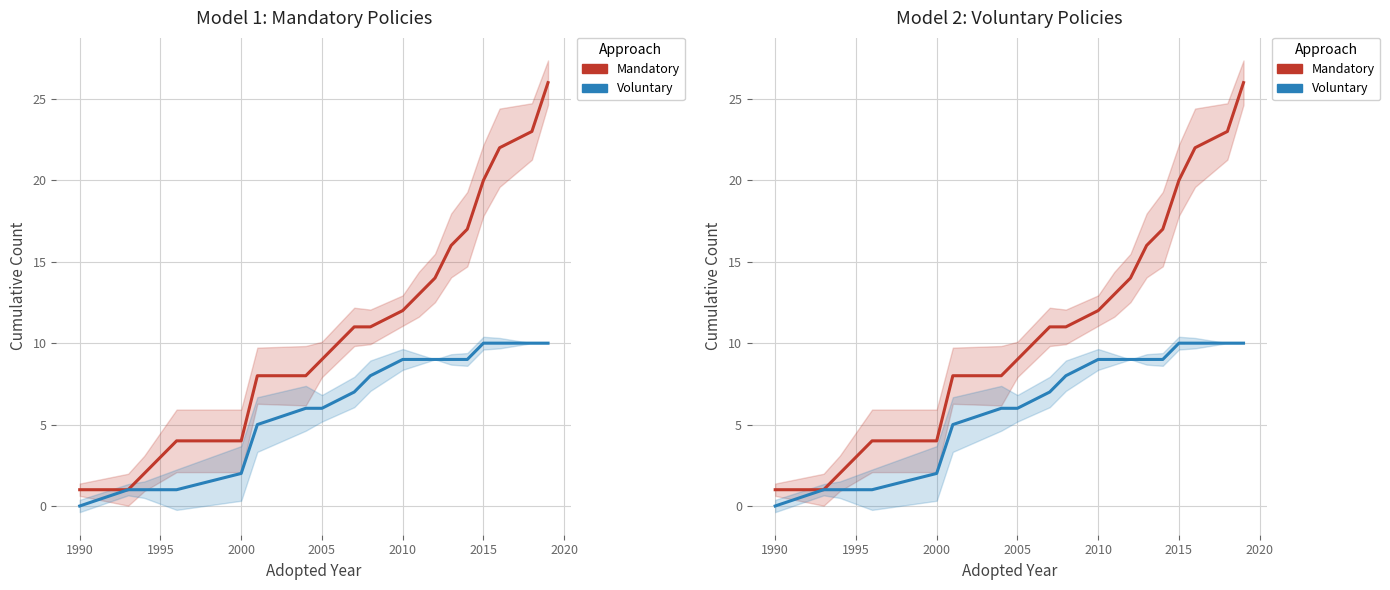

At which label does Voluntary reach its peak?

2015